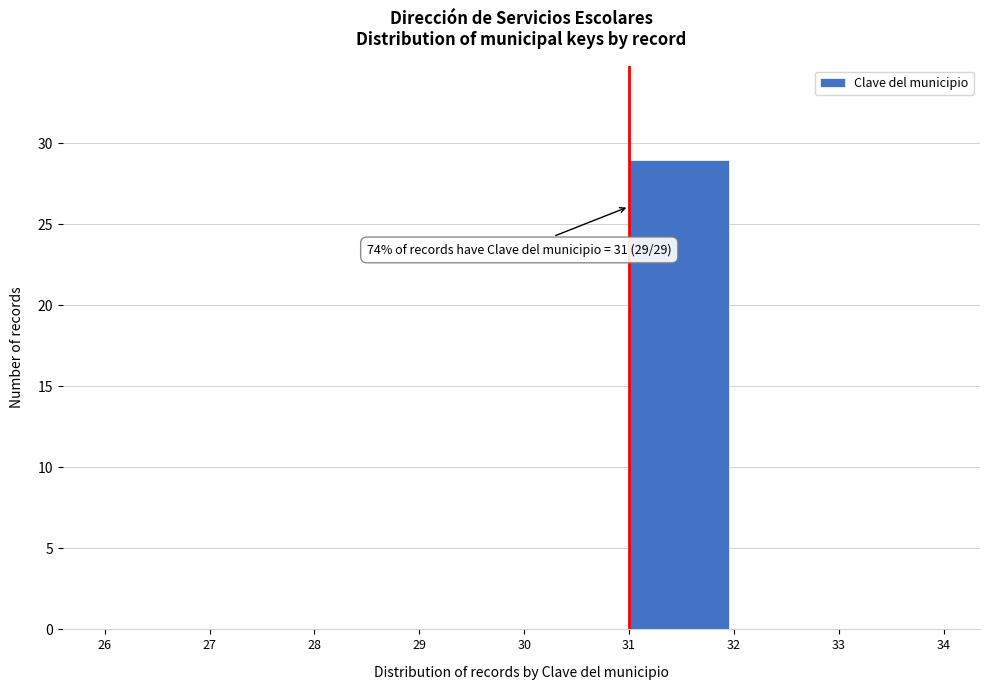

Over which range of the x-axis is the bar tallest?

31 to 32